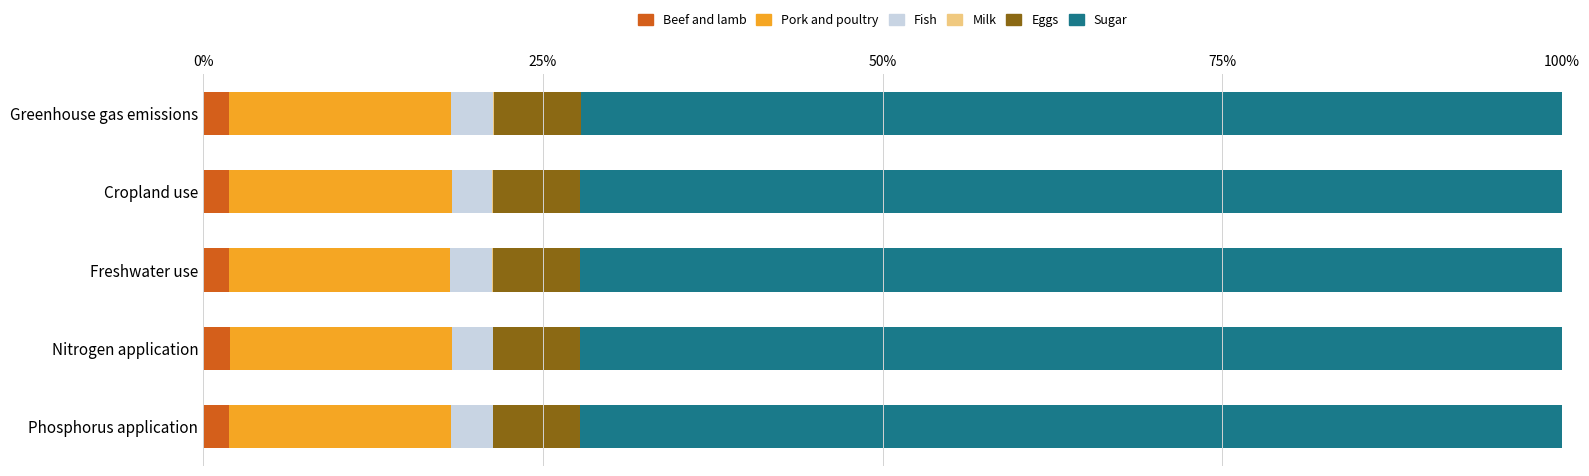

What is the sum of all Beef and lamb values?

9.6